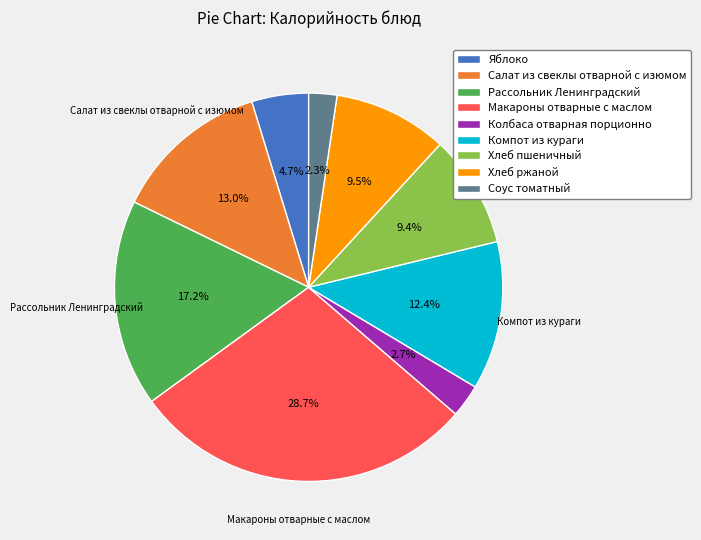

To the nearest percent, what is the difference between the Рассольник Ленинградский and Хлеб ржаной slice percentages?

8%